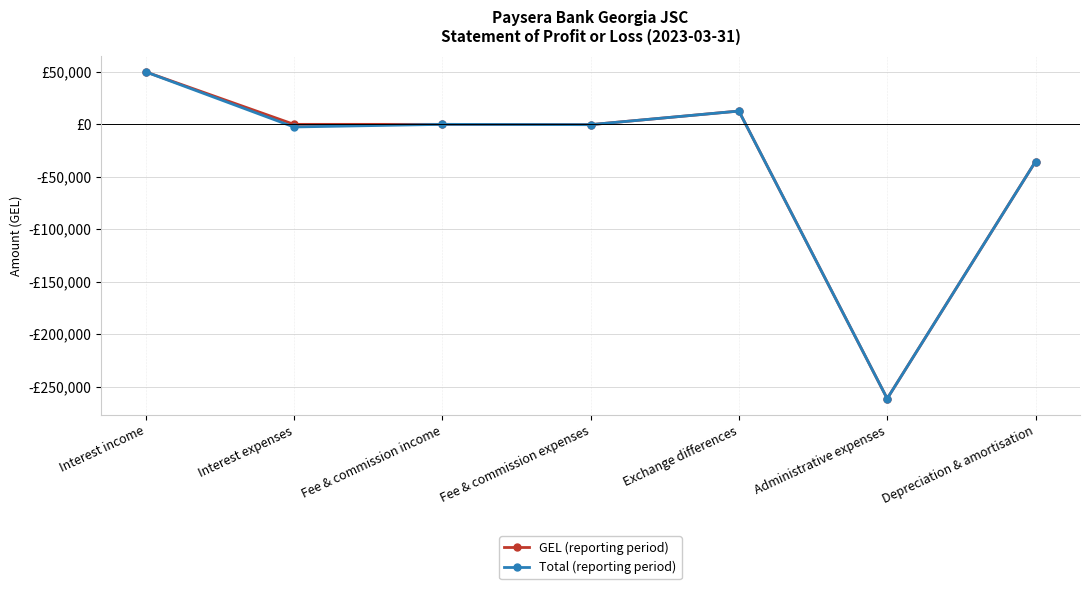

Reading right to left, extract all data points from this chart.

GEL (reporting period): -35455.7	-261519.2	12682.1	-287.6	0.0	0.0	50063.5
Total (reporting period): -35455.7	-261519.2	12682.1	-287.6	0.0	-2500.9	50063.5